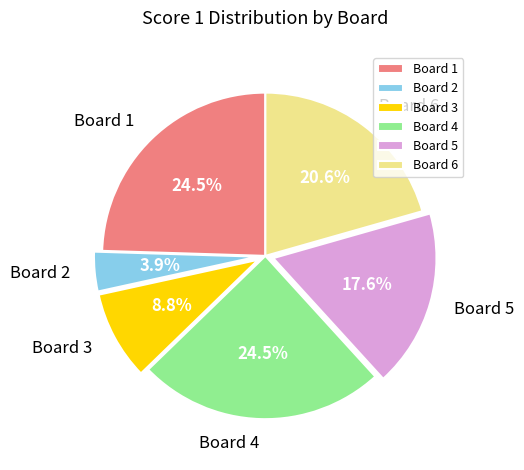

Between Board 3 and Board 5, which is larger?

Board 5